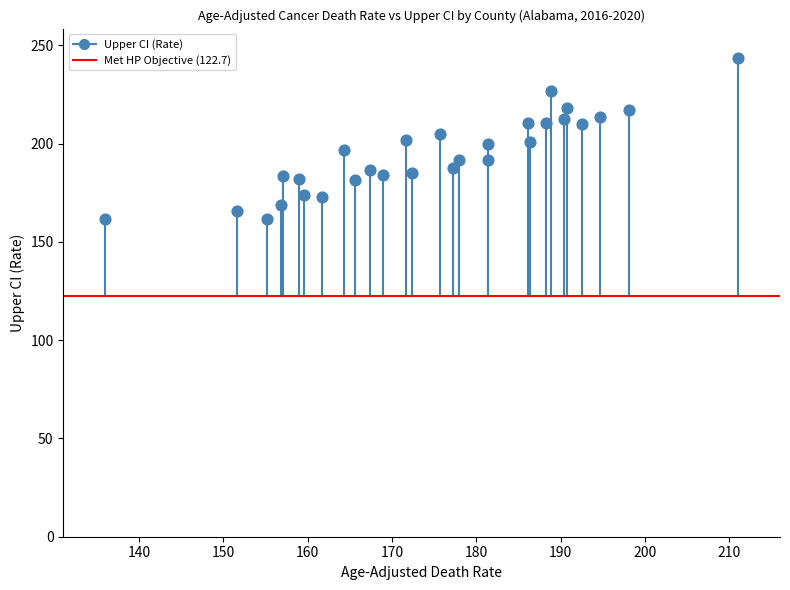

What is the range of X values (max minus min)?

75.0